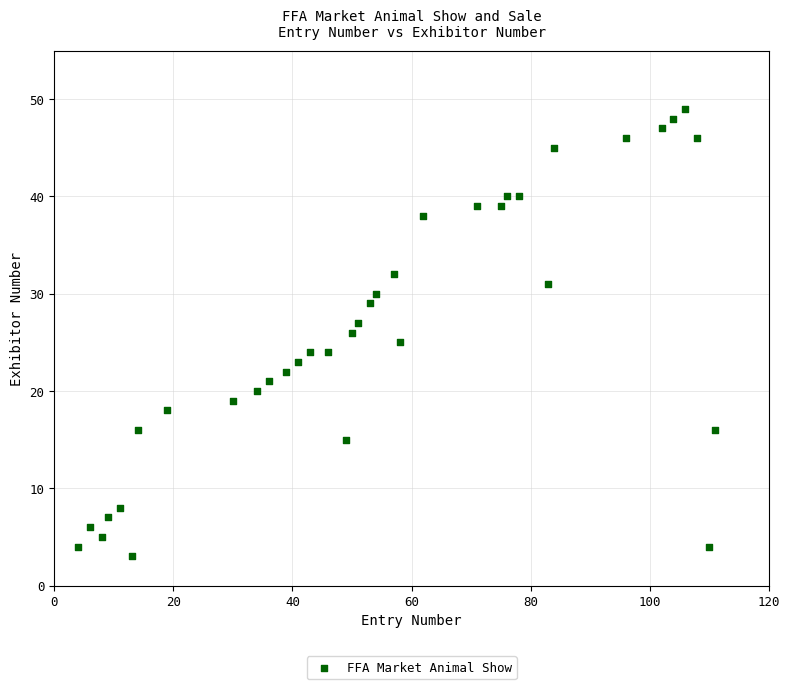

What is the range of Y values (max minus min)?

46